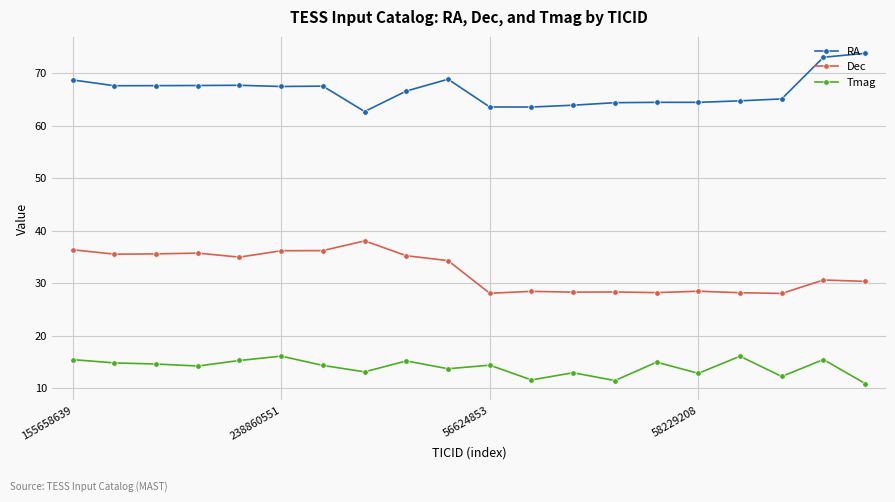

True or false: Tmag has more than 2 interior local peaks.

True